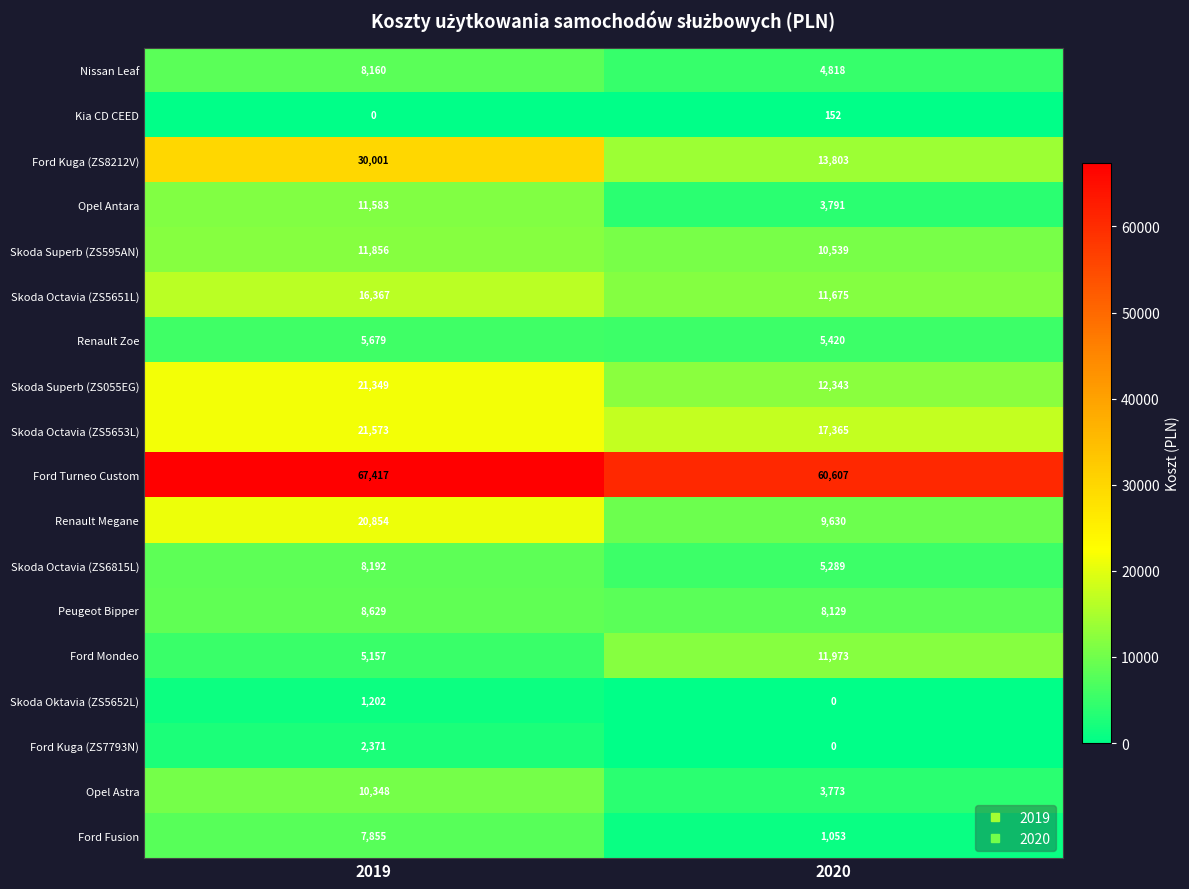

The Ford Mondeo series shows 6566 at 2020. True or false?

False